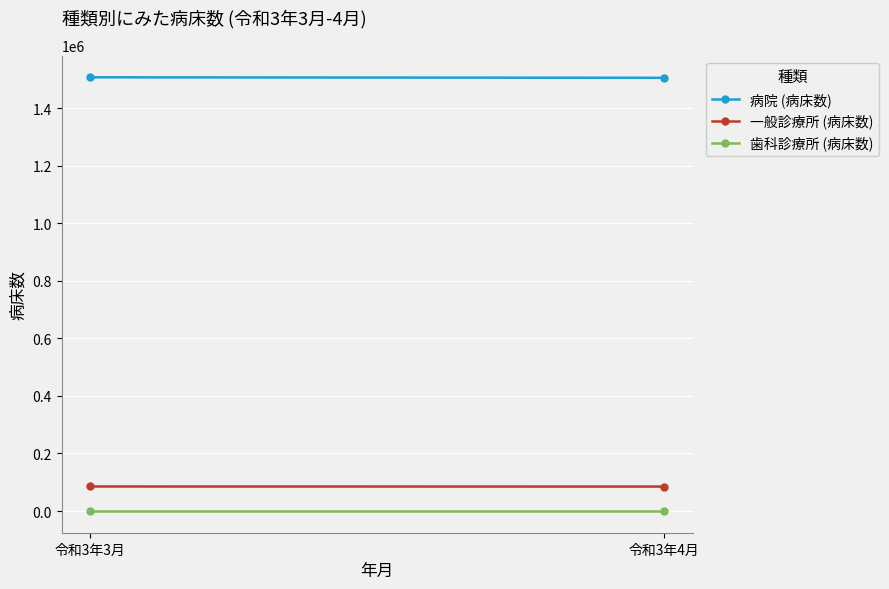

What is the highest value of the 病院 (病床数) series?

1507042